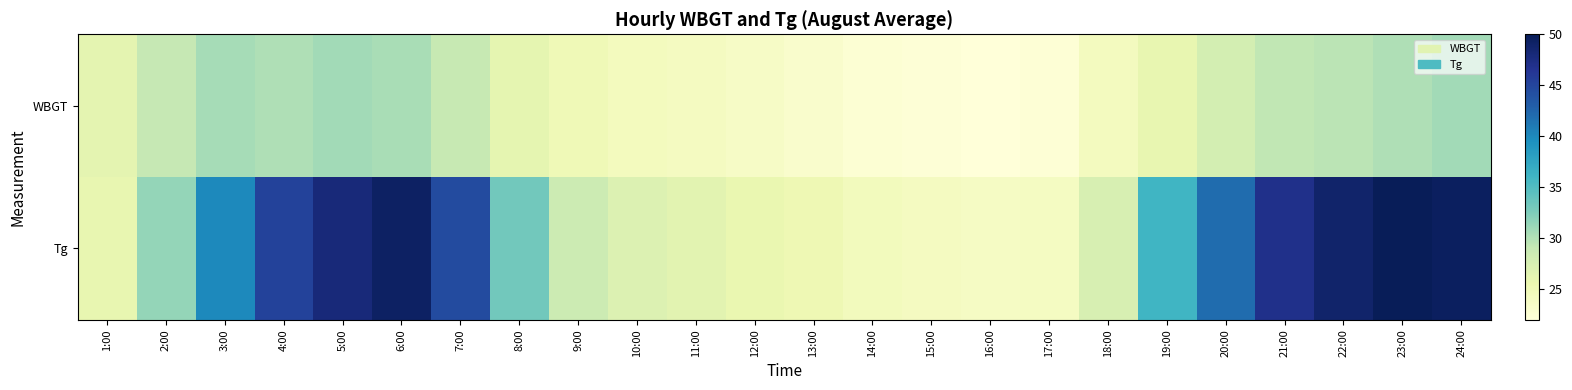

List the series in order of their overall mean, lowest first.

WBGT, Tg